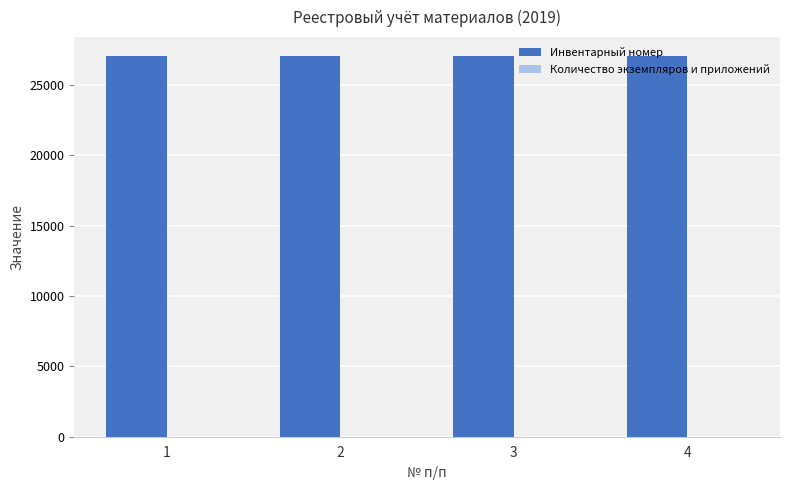

The Инвентарный номер series shows 12596 at 3. True or false?

False